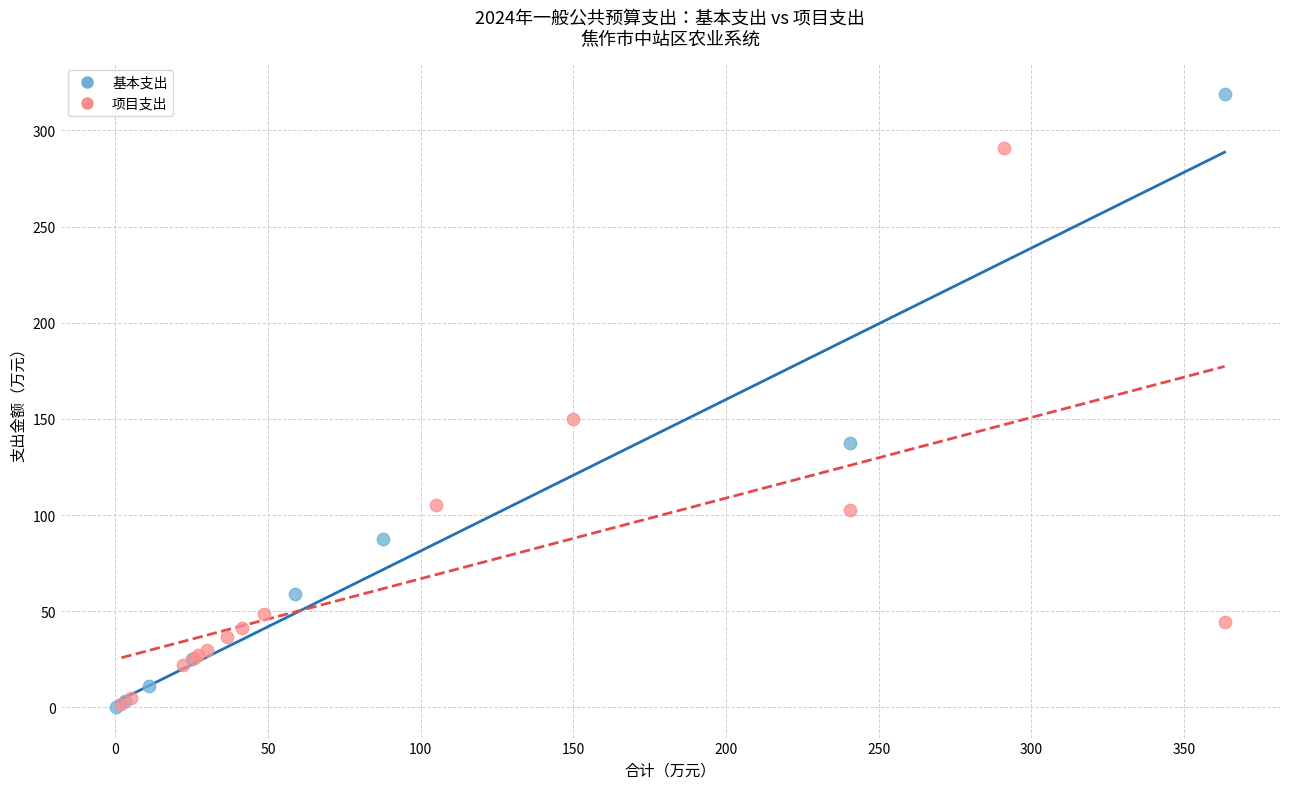

Which series reaches the maximum Y coordinate?

基本支出